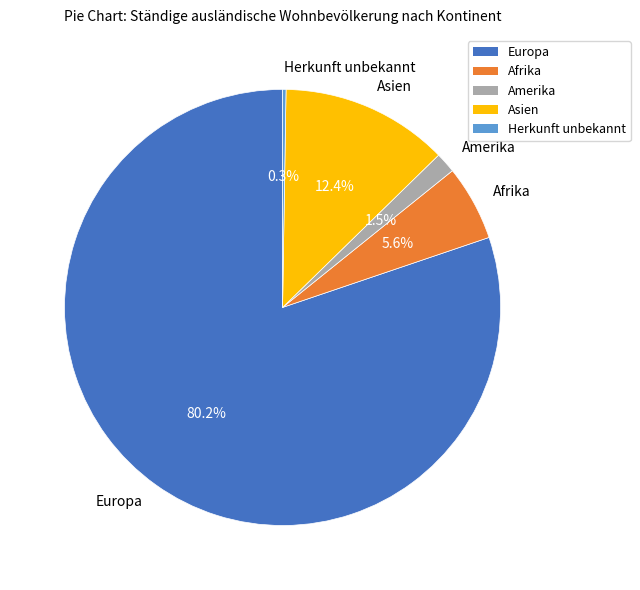

To the nearest percent, what is the average slice percentage?

20%